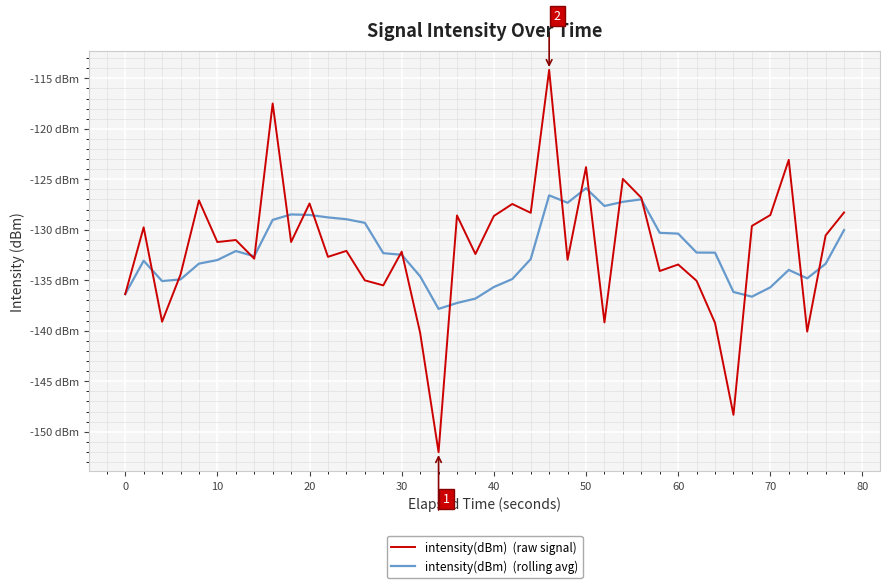

Does the chart have visible grid lines?

Yes